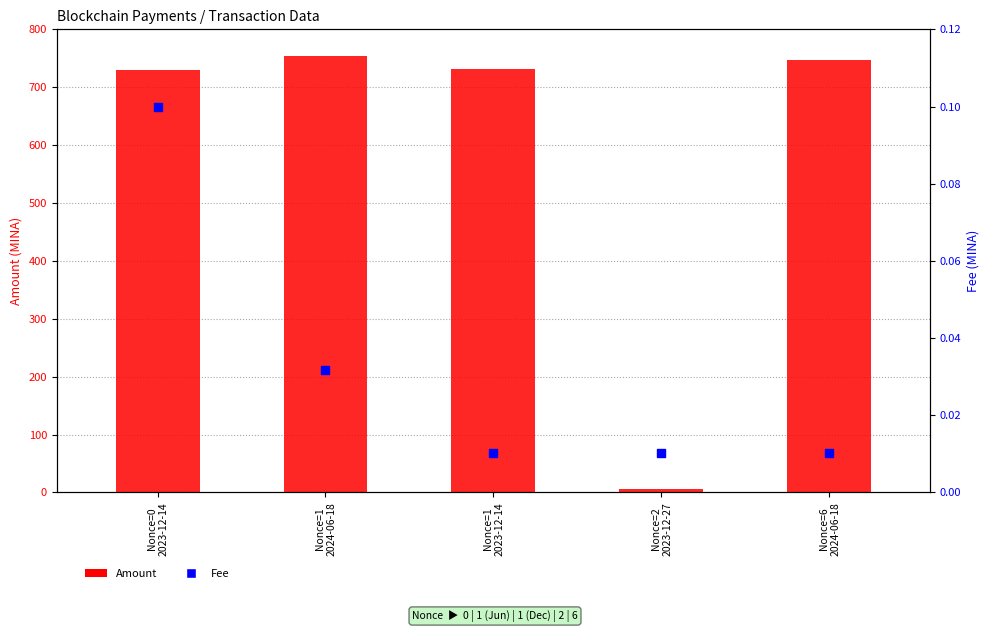

Which series has the widest spread of Y values?

Amount